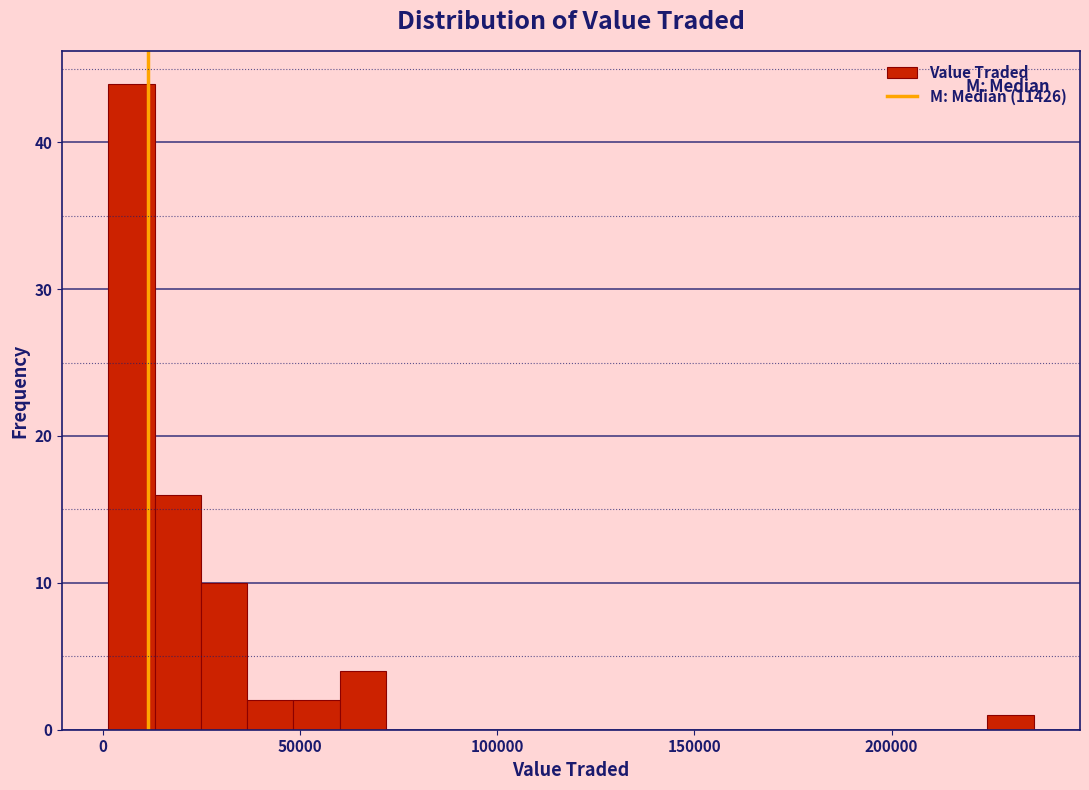

Around what value on the x-axis is the tallest bar? Give the approximate position of its centre, as read against the axis.

5000